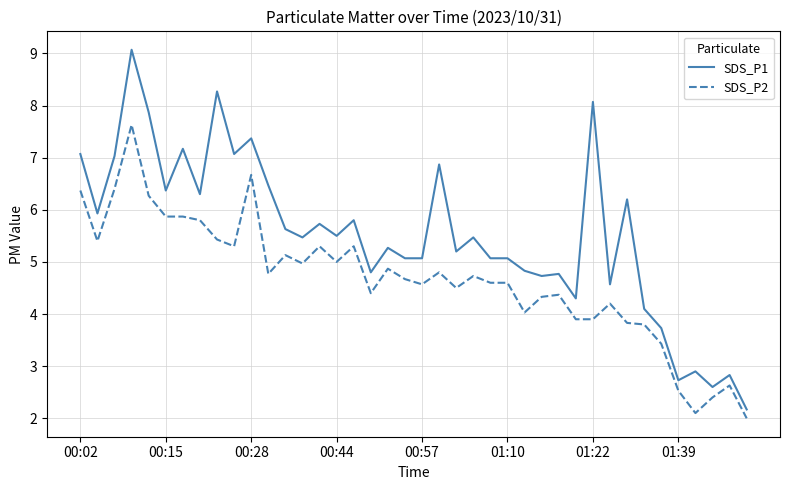

Which series has the largest total across all categories?

SDS_P1